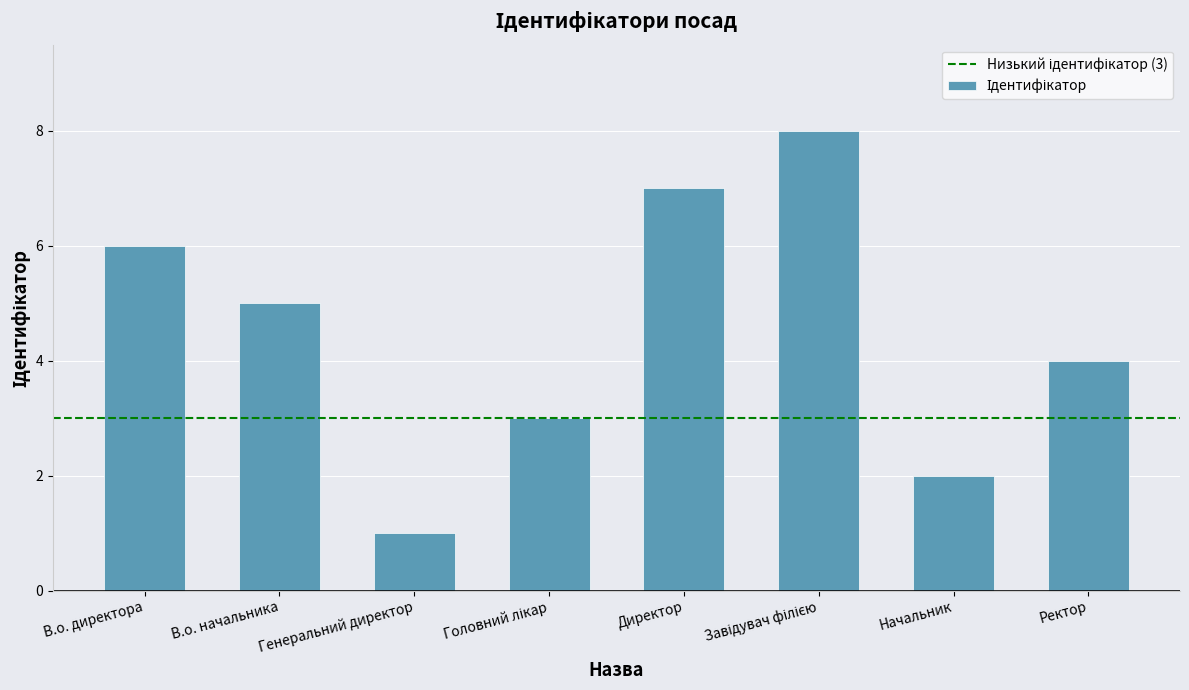

What is the approximate value at В.о. директора?

6